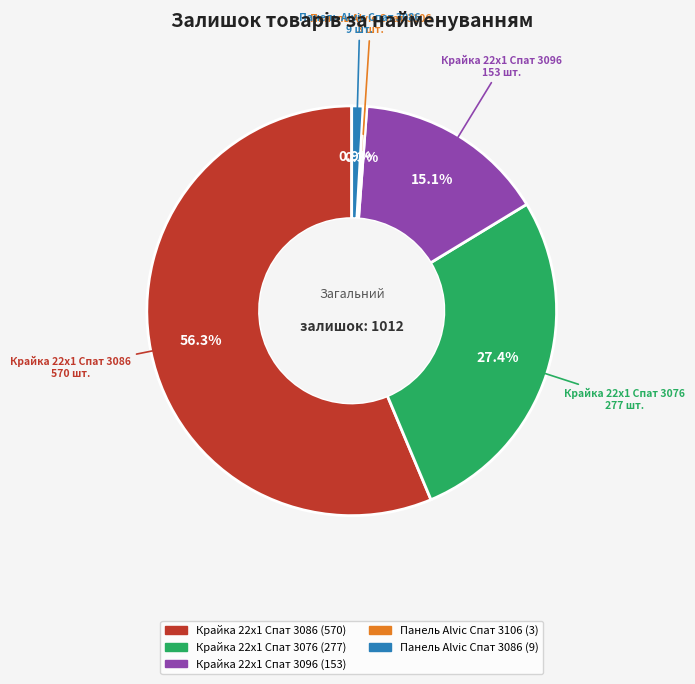

Which slice is the largest?

Крайка 22x1 Спат 3086